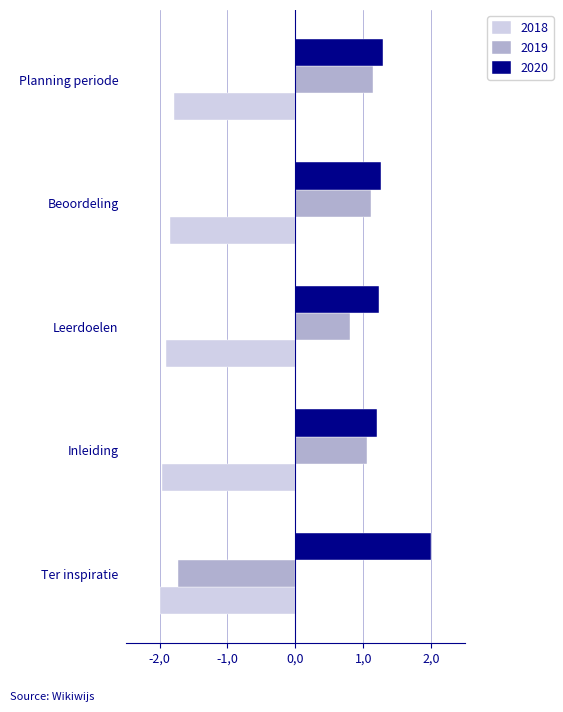

What is the difference between the second highest and second lowest values in the 2018 series?

0.1